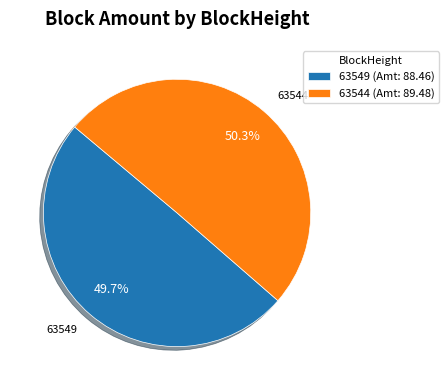

The 63544 slice represents 99% of the pie. True or false?

False